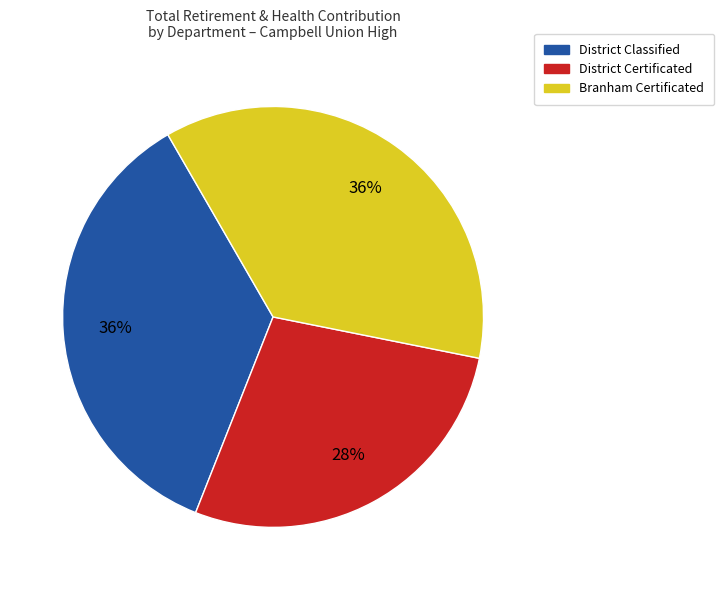

Is there any slice that represents more than half of the pie?

No